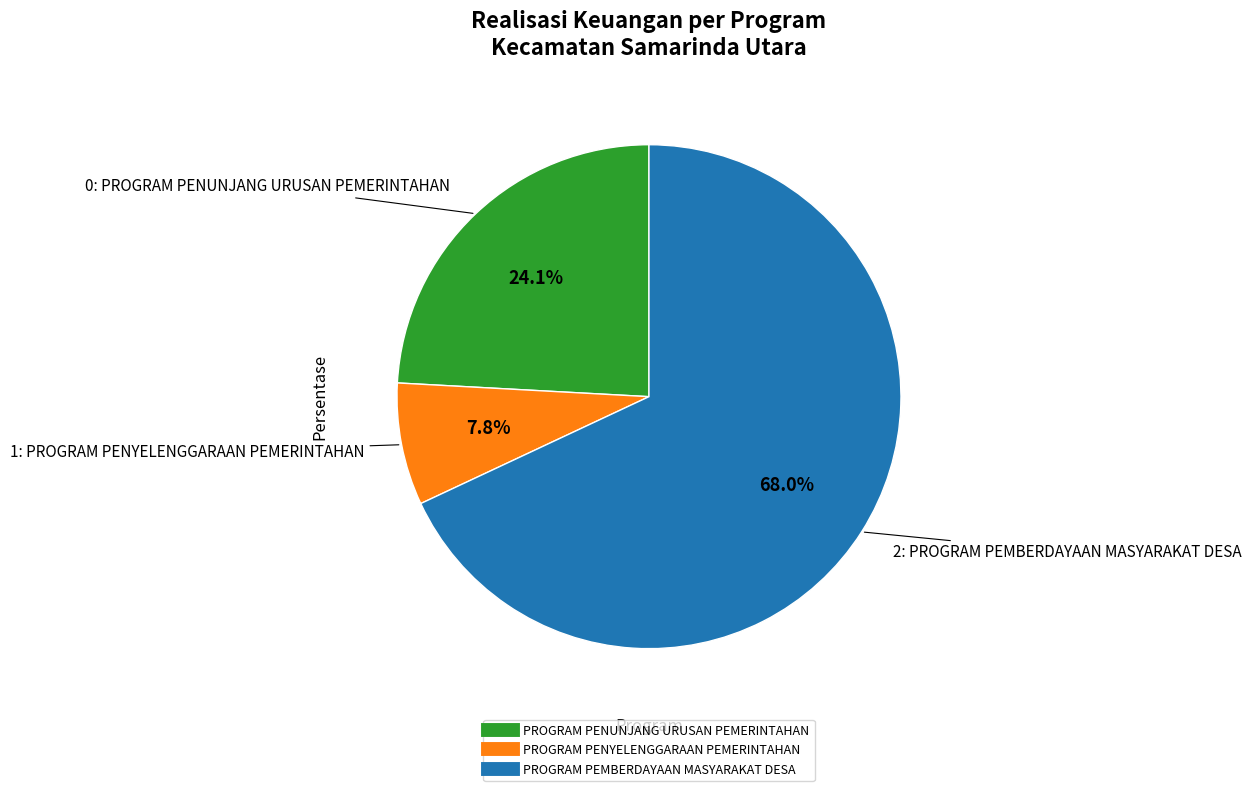

To the nearest percent, what percentage of the pie is PROGRAM PEMBERDAYAAN MASYARAKAT DESA?

68%